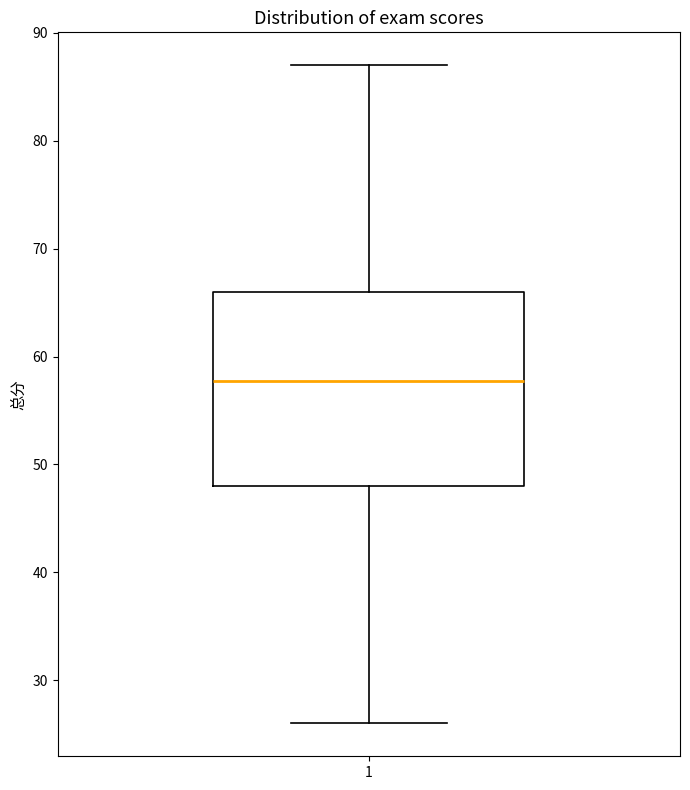

Where is the lower edge of the box at x = 1 on the y-axis? The values are not printed on the chart, so give them approximately, as read against the axis.

48